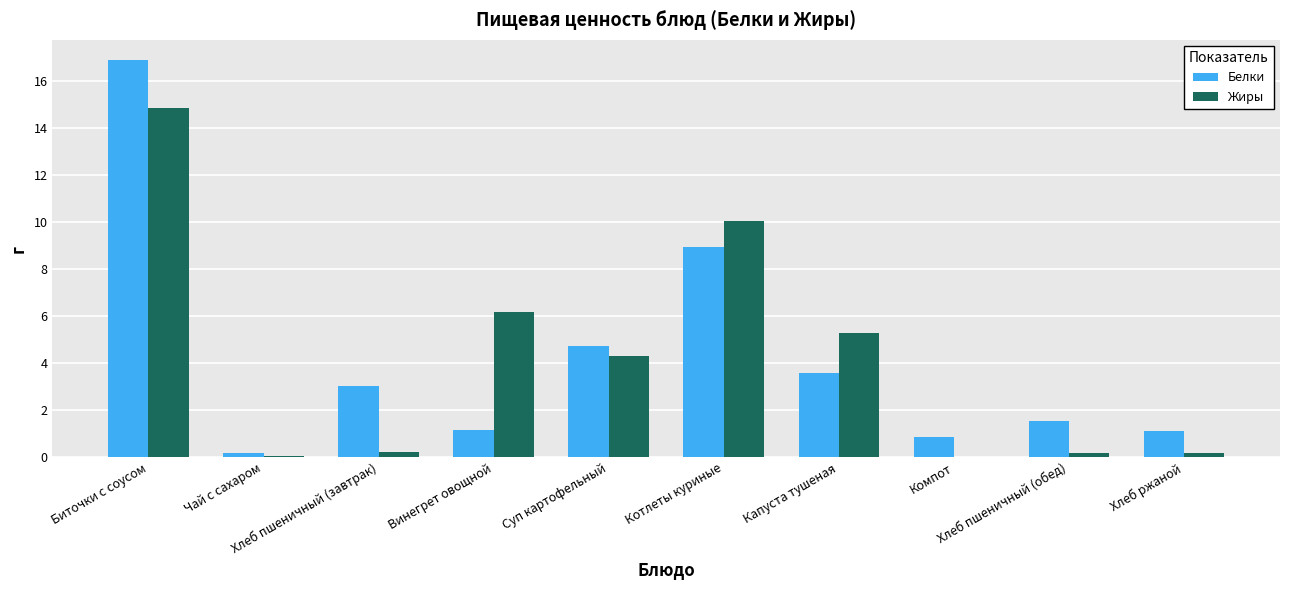

What is the greatest value displayed?

16.9